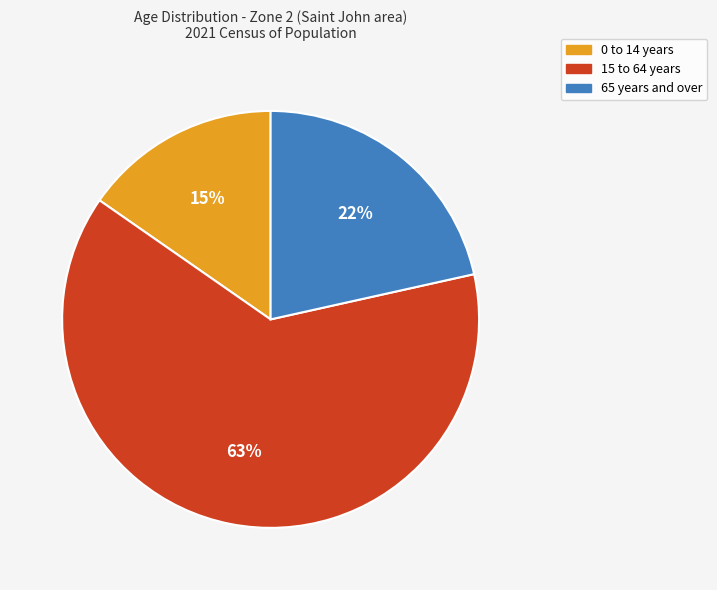

What is the largest slice in the pie chart?

15 to 64 years